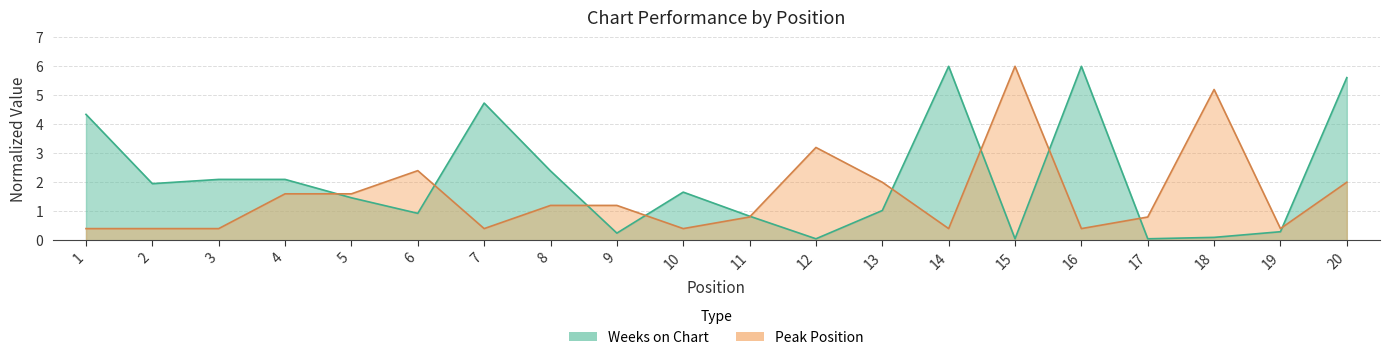

Rank the series at 3 from highest to lowest value.

Weeks on Chart, Peak Position